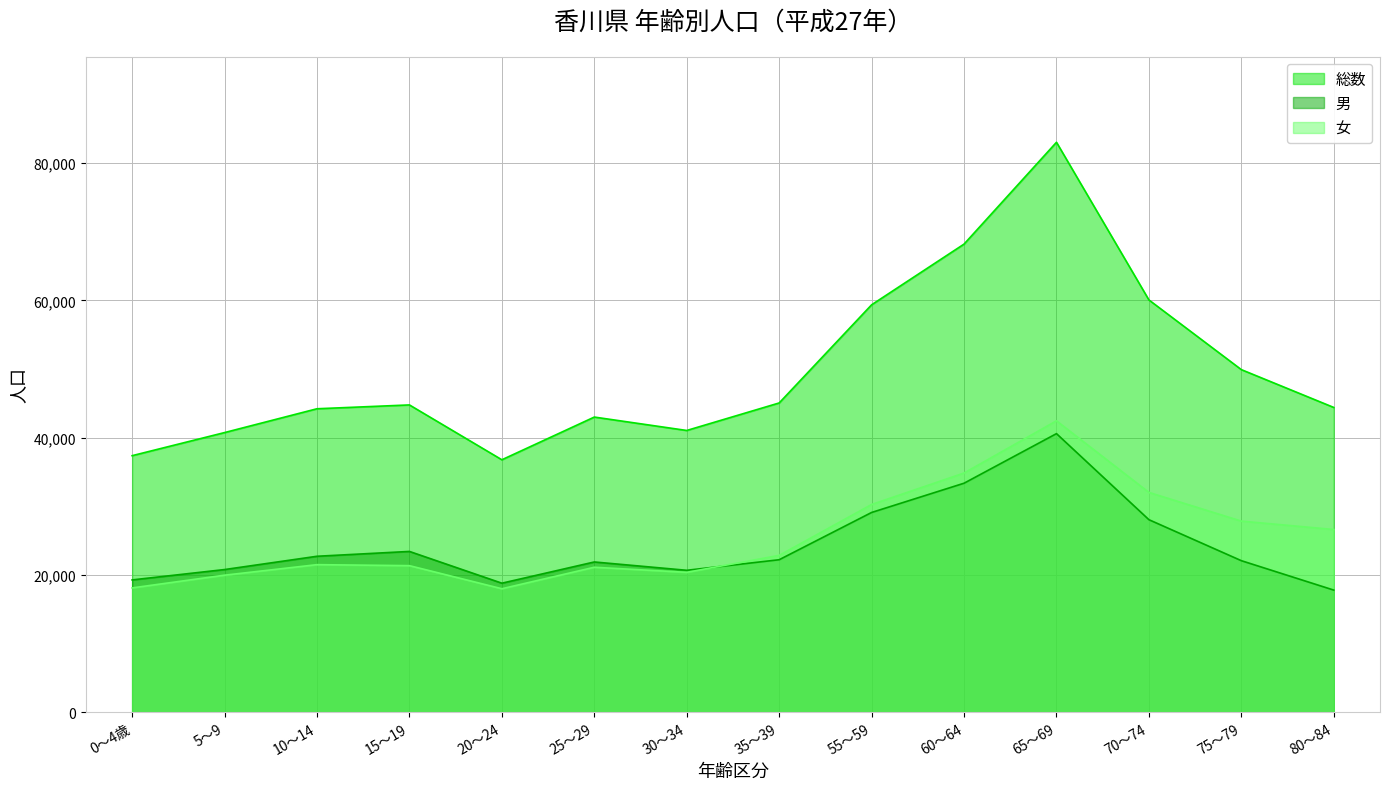

How many data points in 男 are above 22211?

6